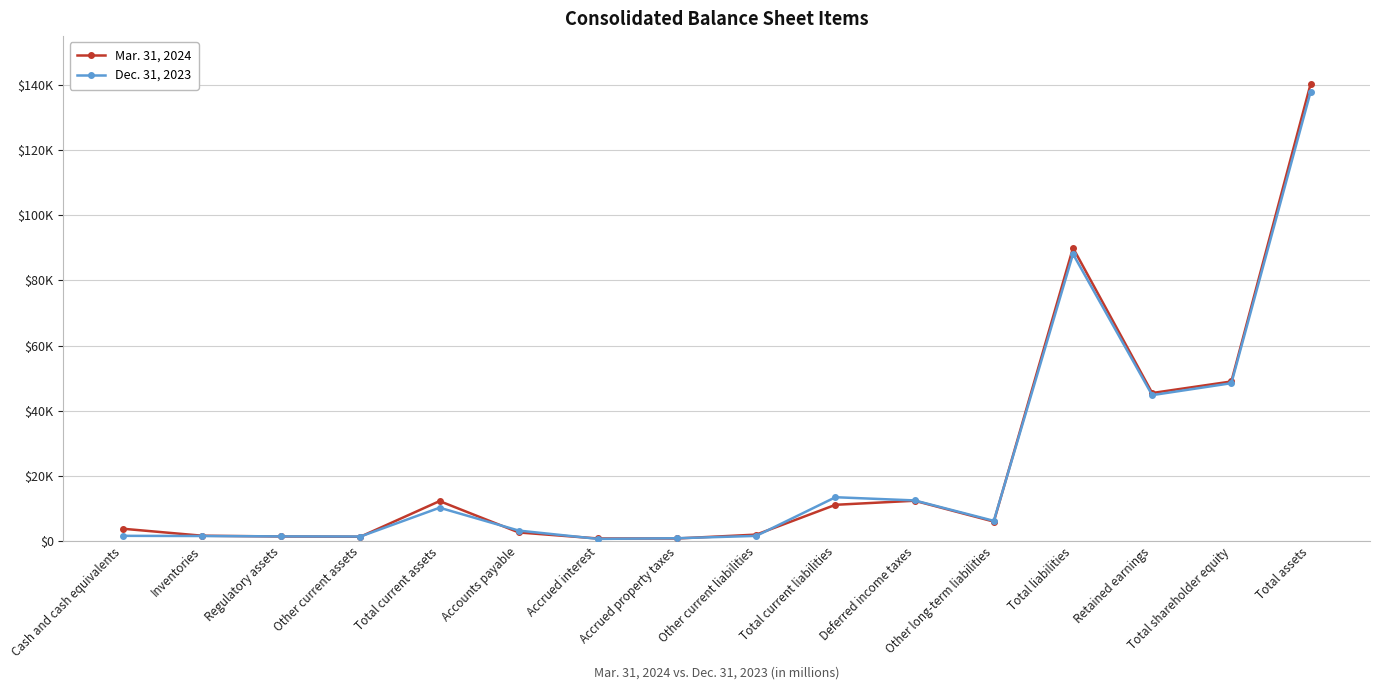

True or false: Dec. 31, 2023 and Mar. 31, 2024 intersect in this chart.

True